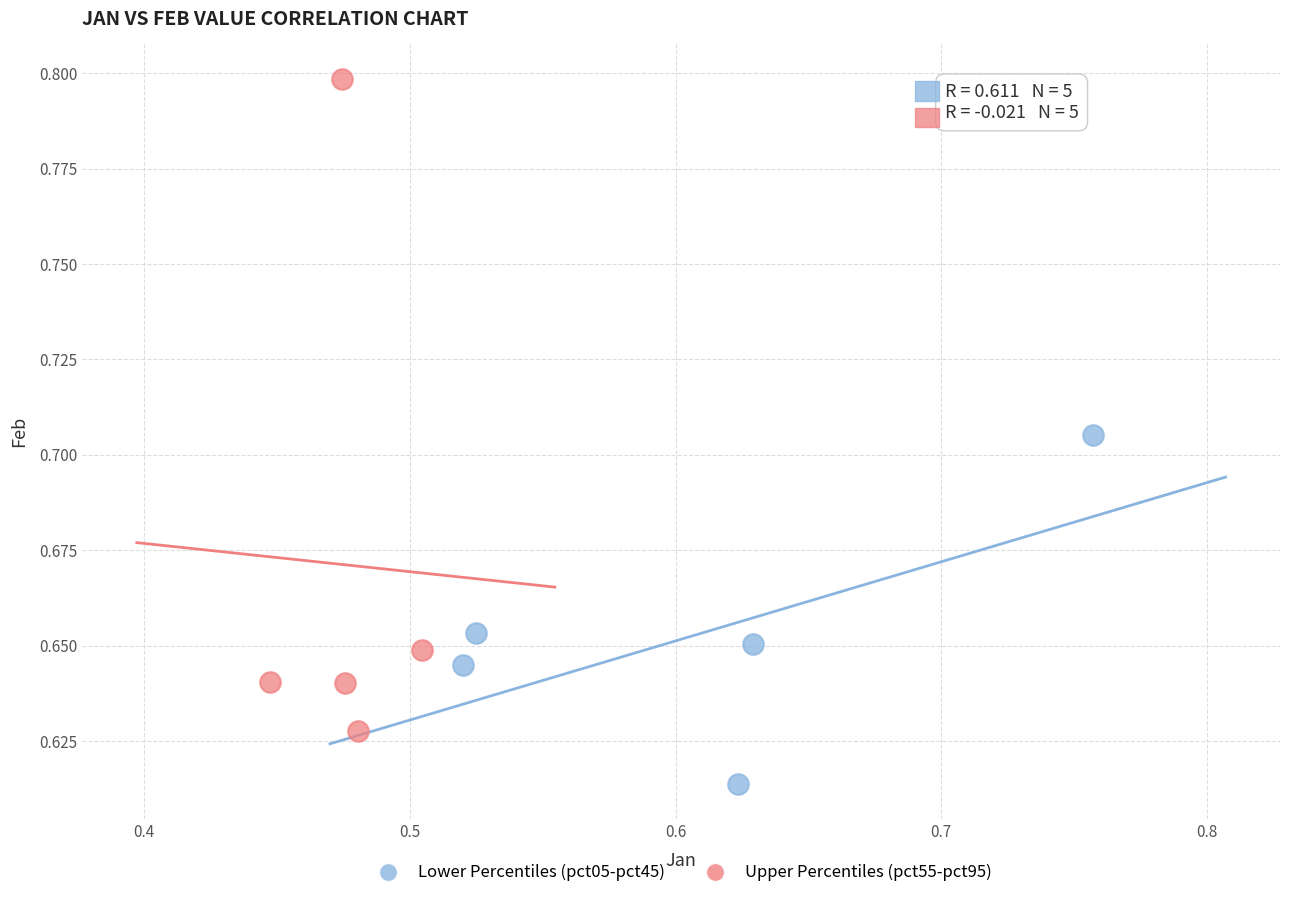

What are all the series names shown in the legend?

Lower Percentiles (pct05-pct45), Upper Percentiles (pct55-pct95)